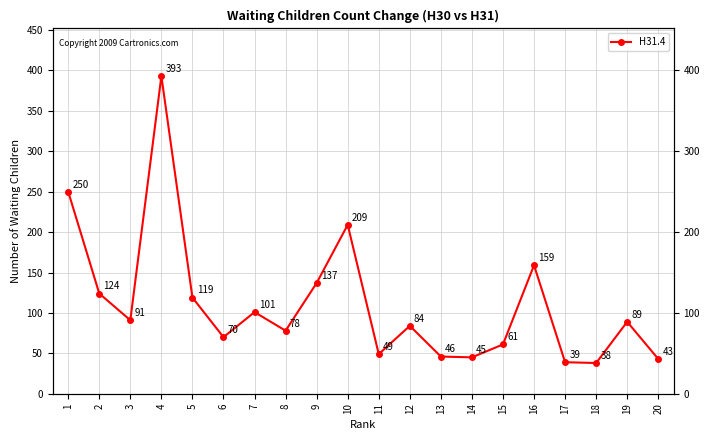

What is the sum of the values at 4 and 13?

439